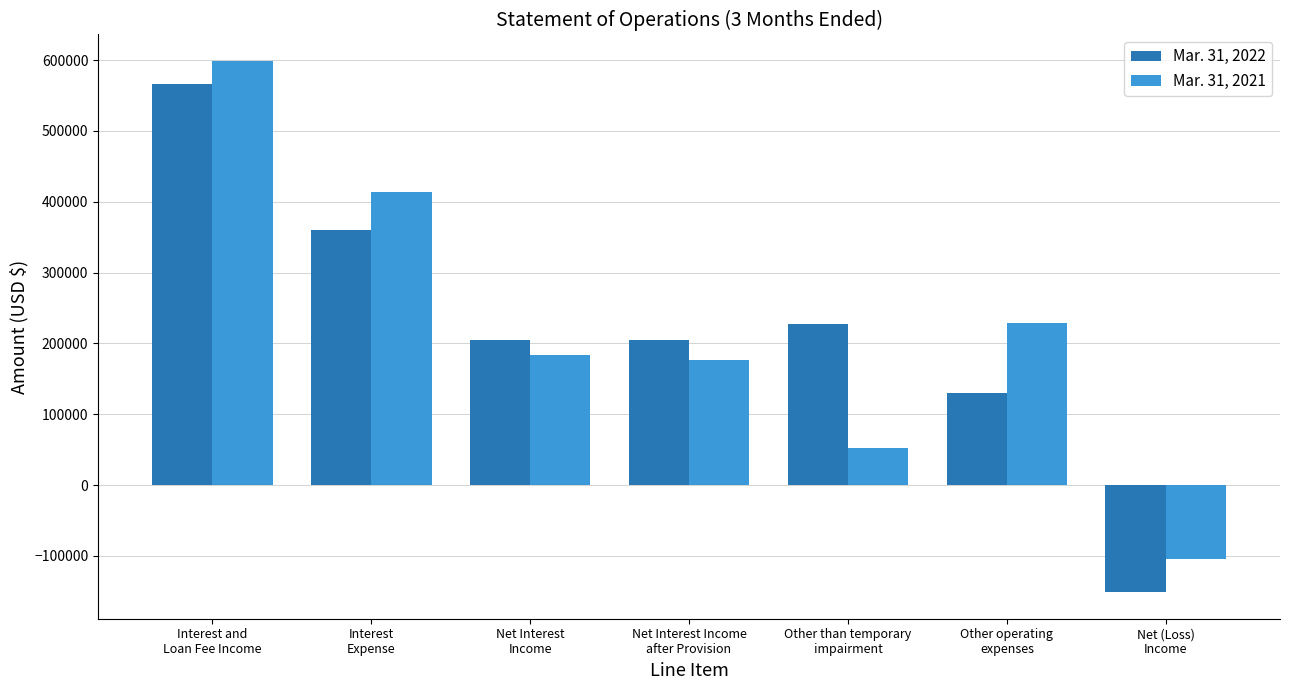

List the series in order of their peak value, highest first.

Mar. 31, 2021, Mar. 31, 2022